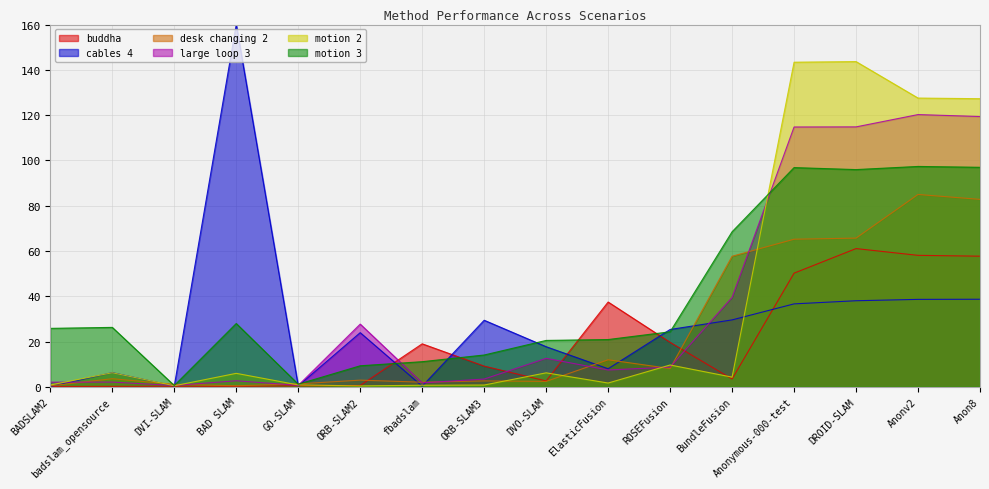

What is the label of the 8th point from the right?

DVO-SLAM